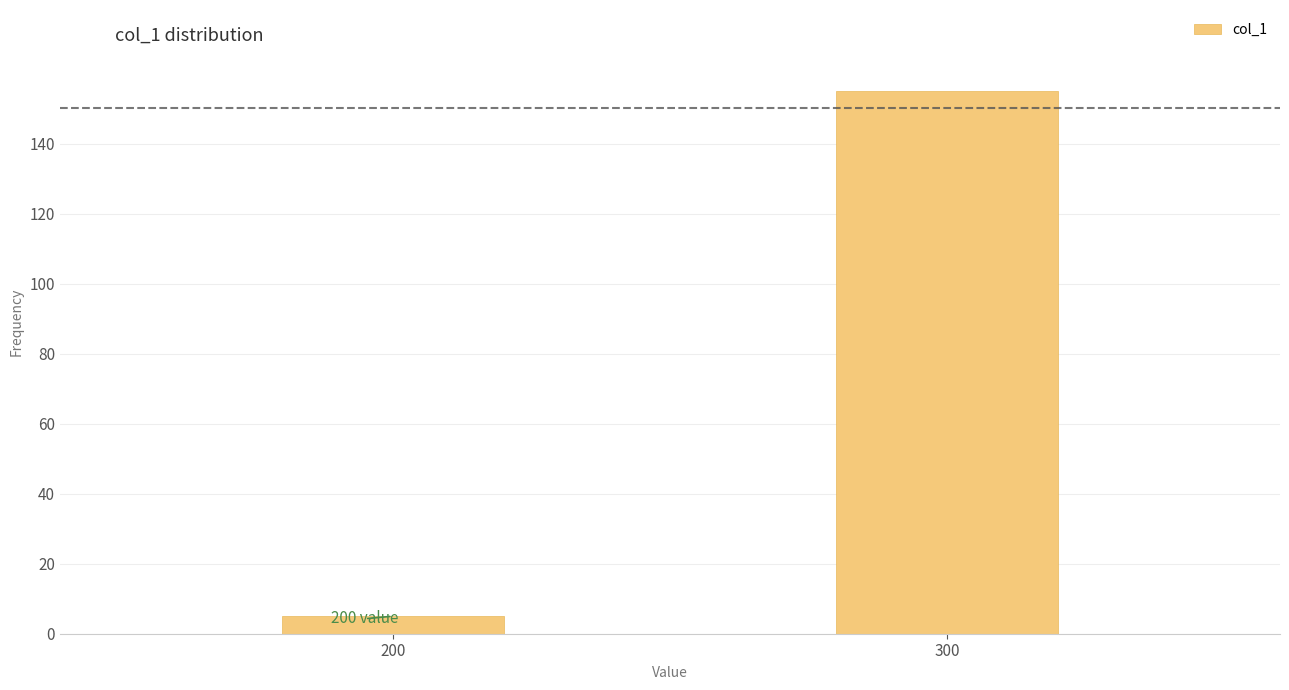

Reading left to right, what are all the values shown in this chart?

200=5	300=155